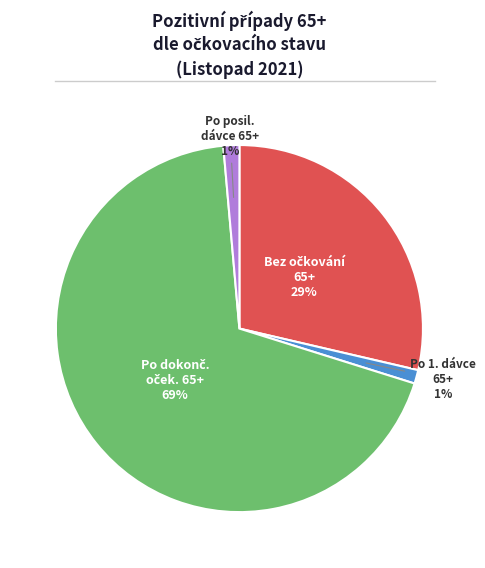

To the nearest percent, what portion does Po posil. dávce 65+ 1% represent?

1%